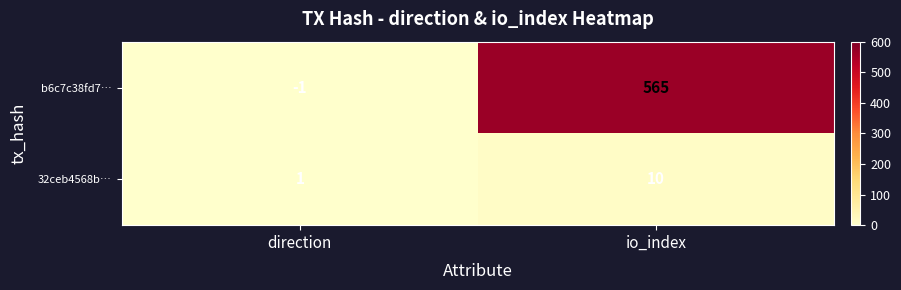

At which category is the sum across all series the highest?

io_index